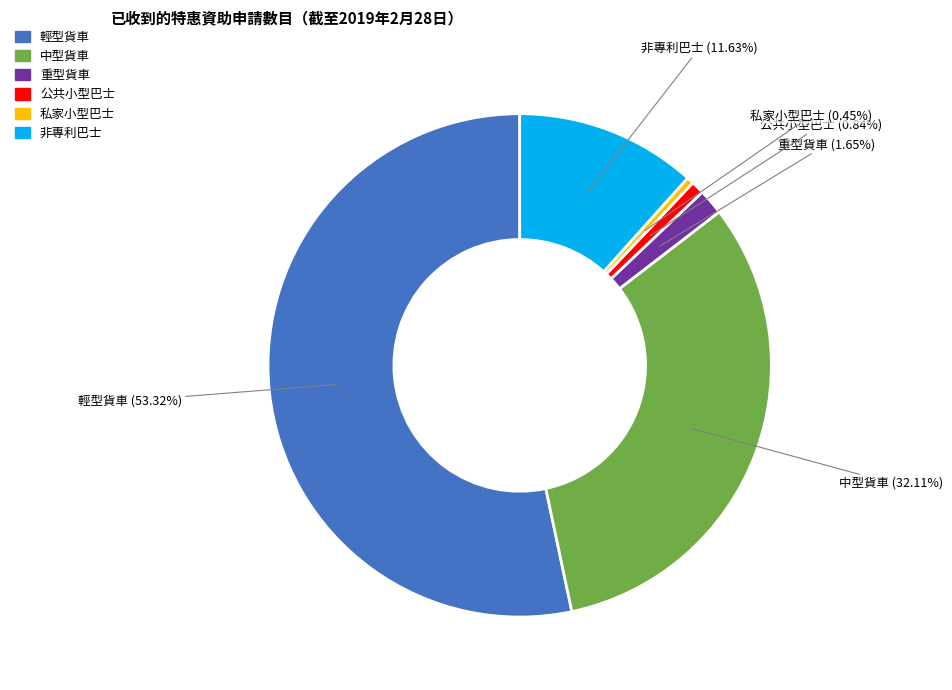

Combined, do 輕型貨車 and 中型貨車 account for over 50%?

Yes